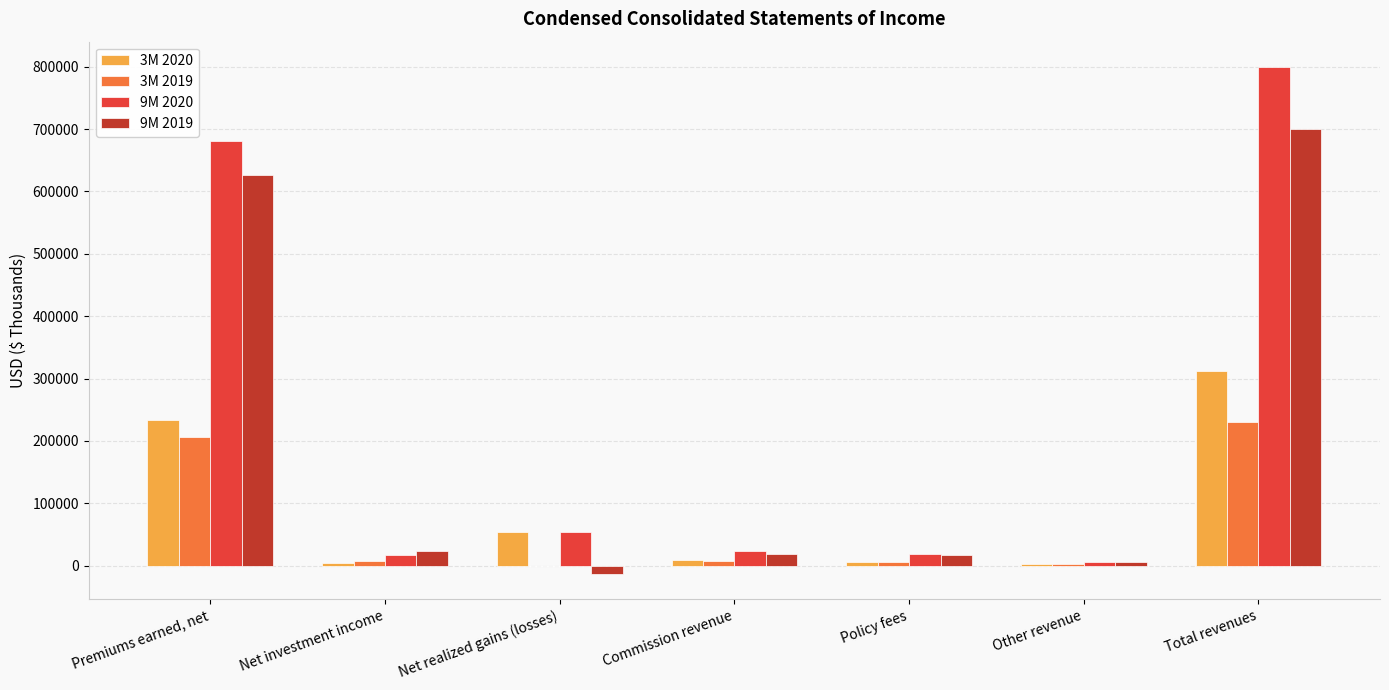

Between Net realized gains (losses) and Total revenues, which series saw the biggest shift?

9M 2020